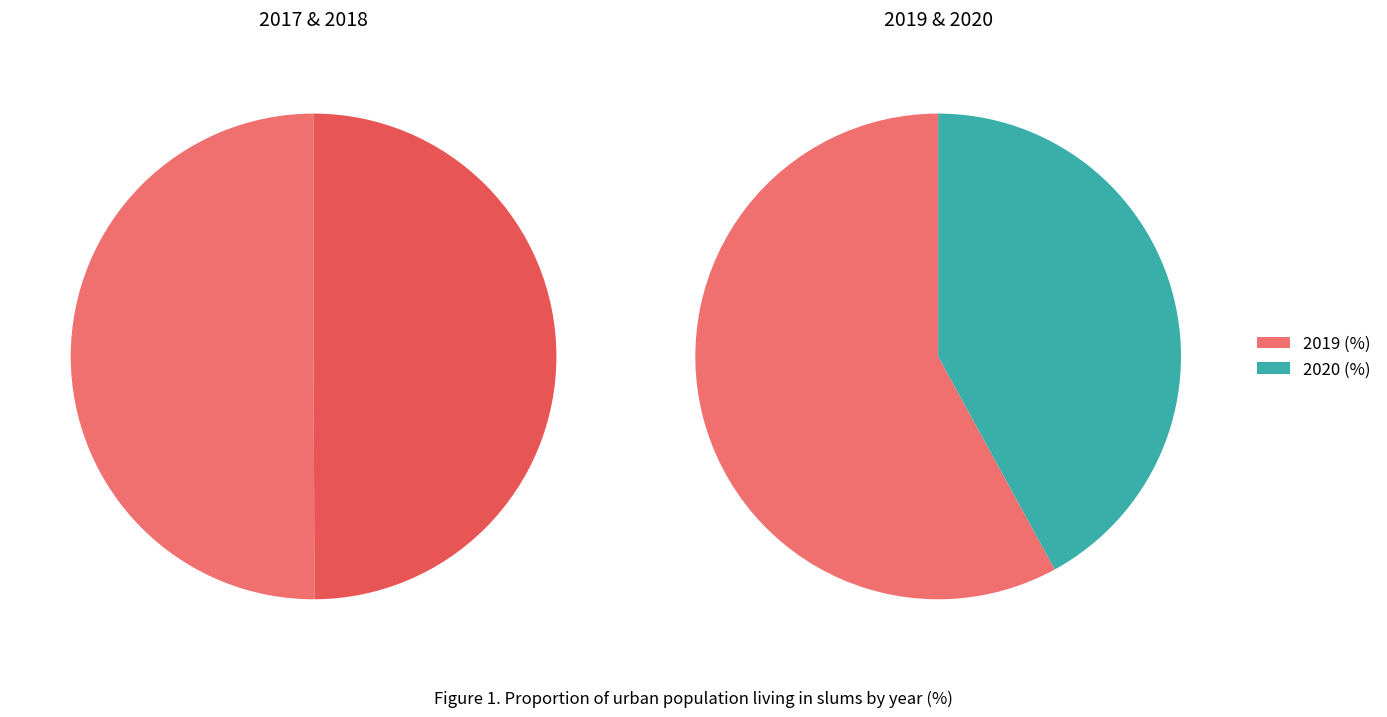

Which slice is the largest?

2017